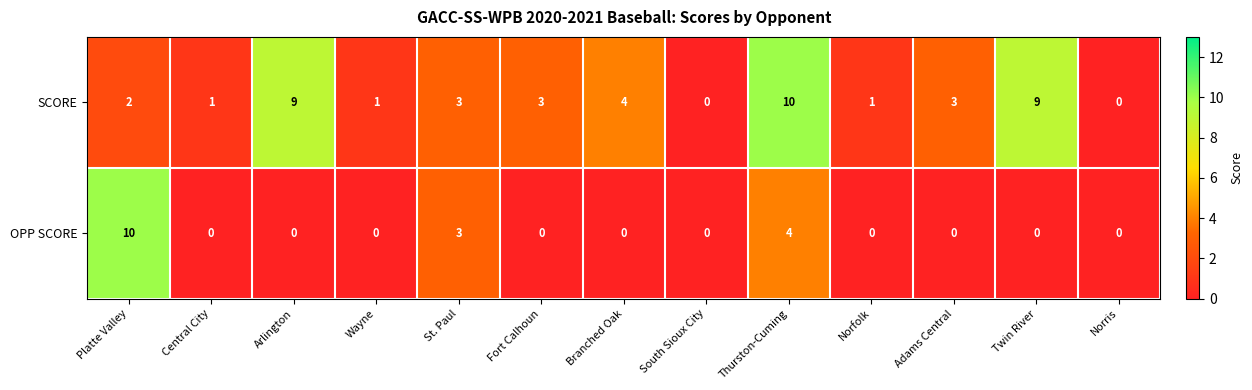

Which series changed the most between St. Paul and Twin River?

SCORE